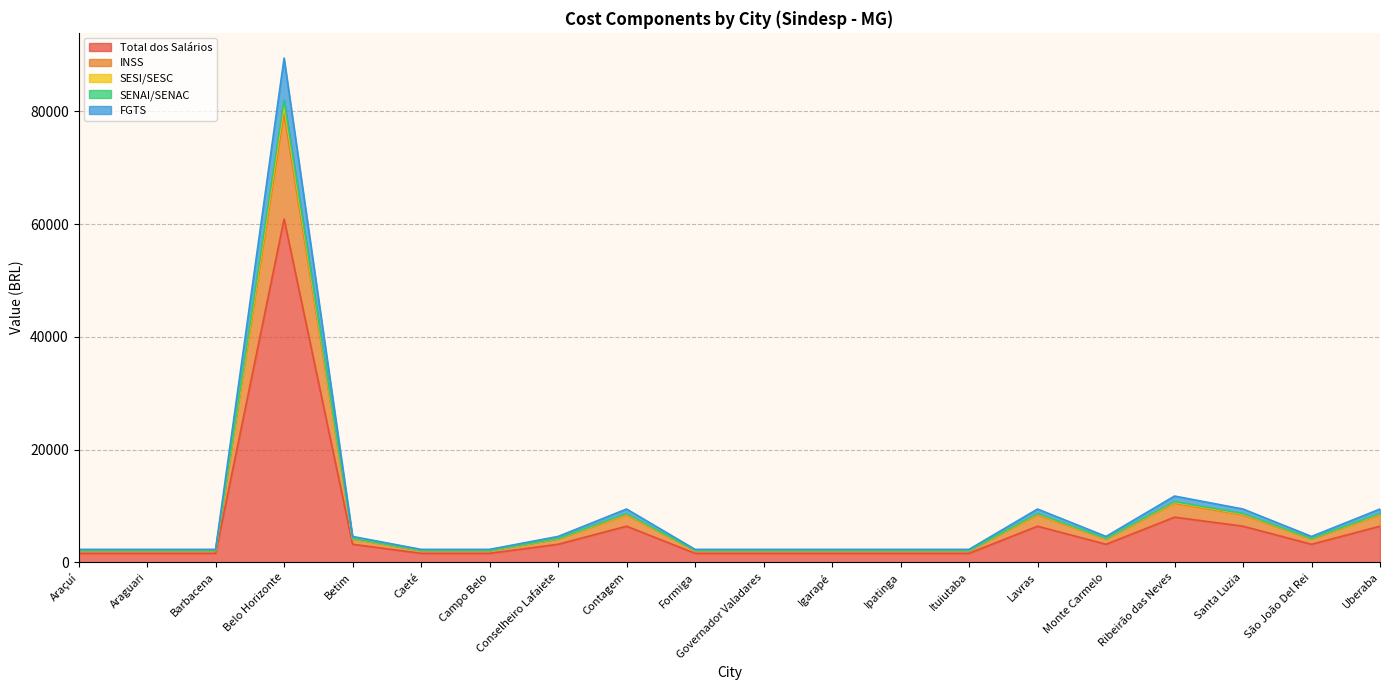

What is the highest value of the Total dos Salários series?

60908.7